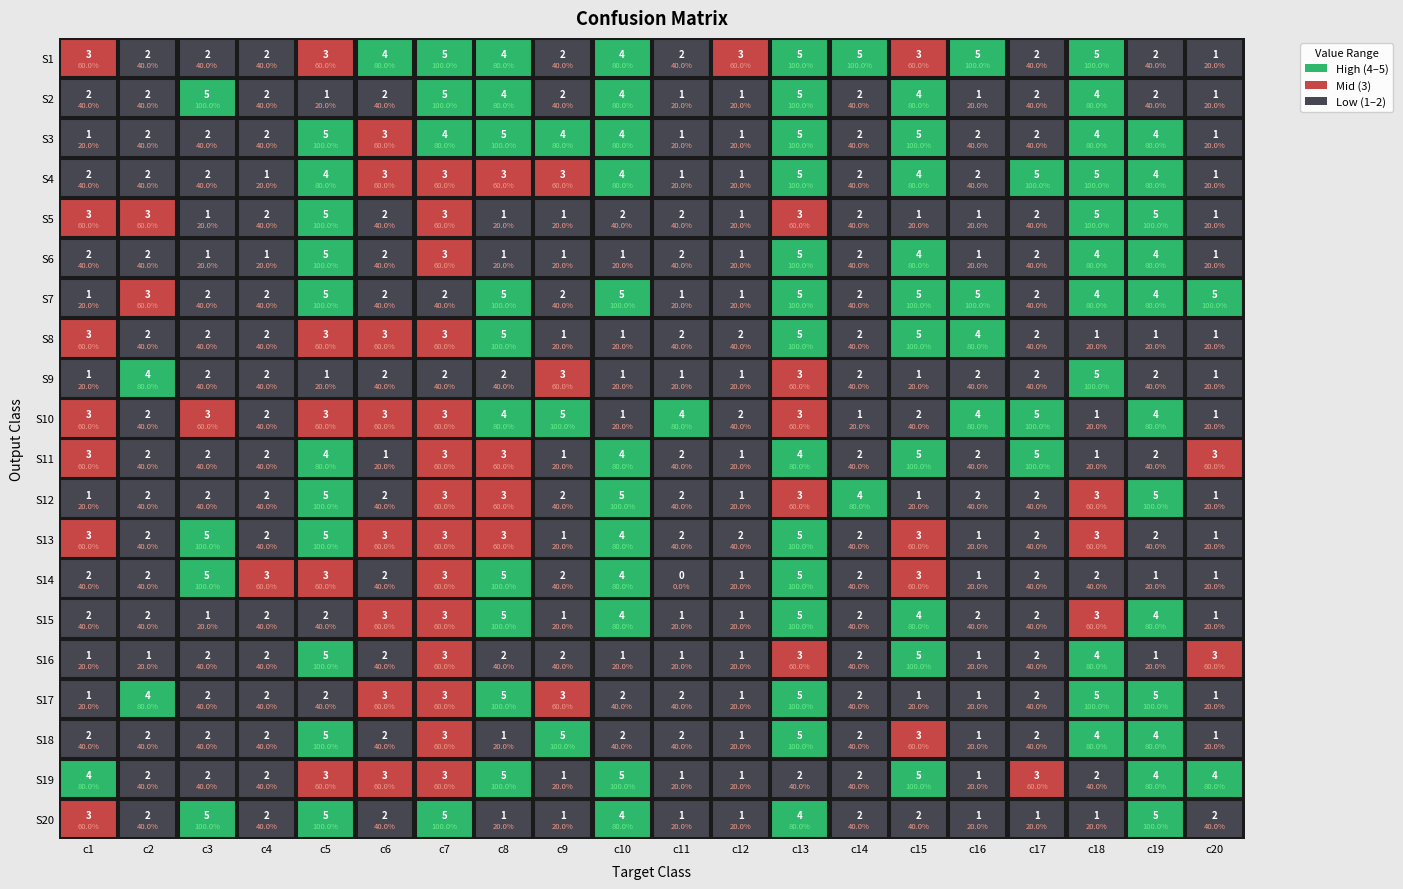

What is the sum of all S6 values?

45